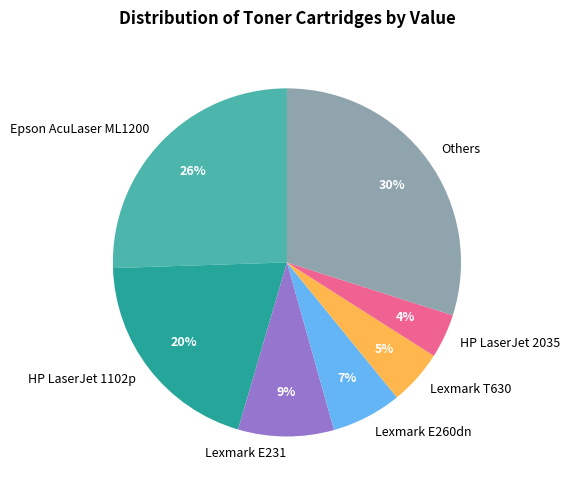

Combined, do Lexmark T630 and HP LaserJet 1102p account for over 50%?

No